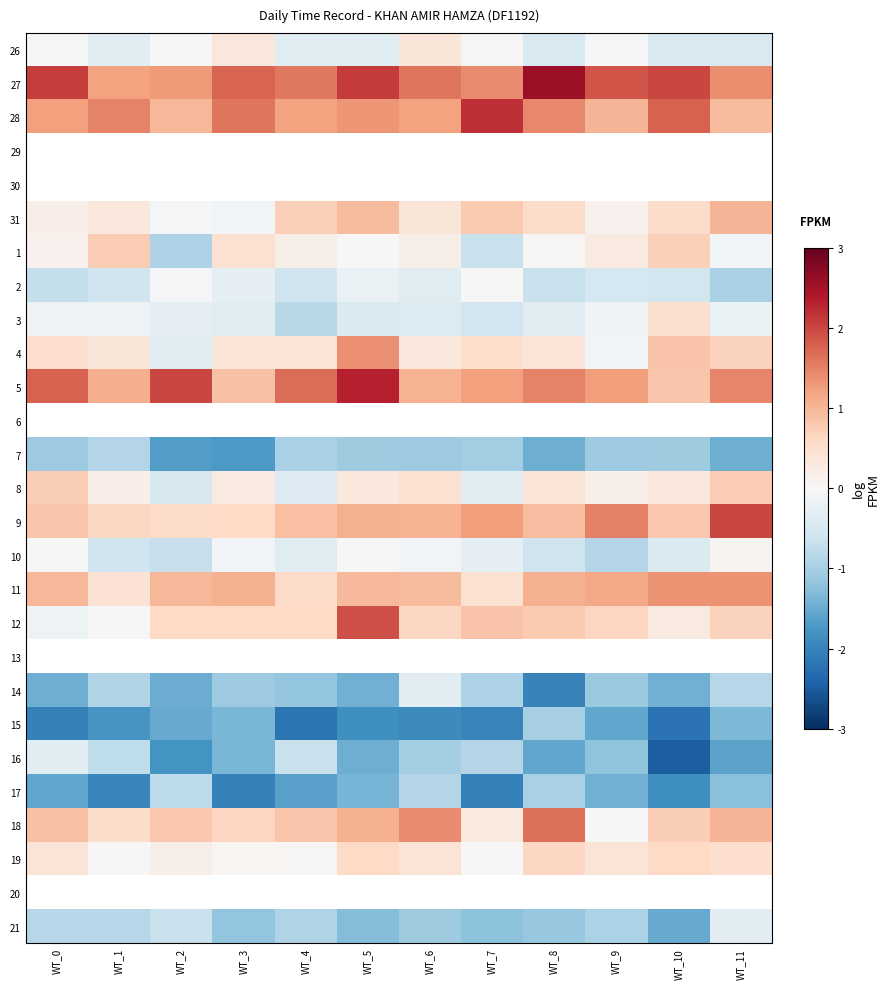

How many data points does each series have?

12